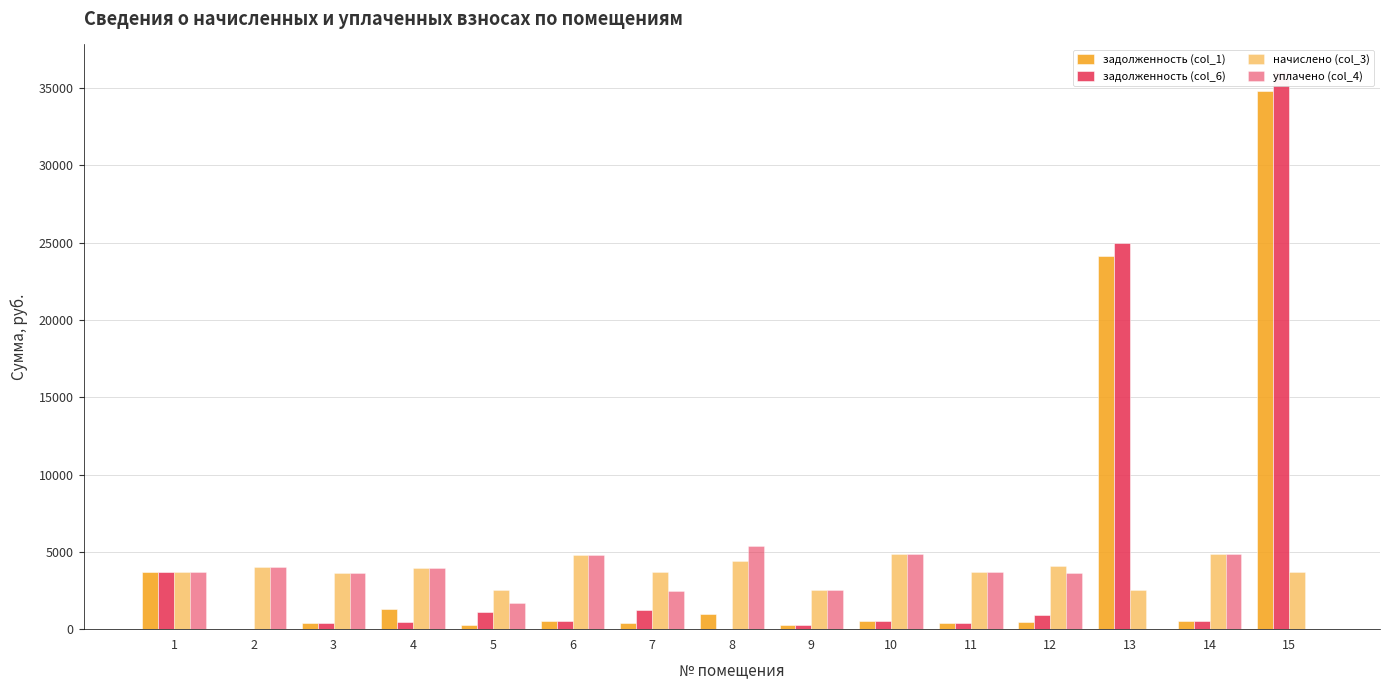

Is the value of уплачено (col_4) at 3 greater than the value of начислено (col_3) at 9?

Yes